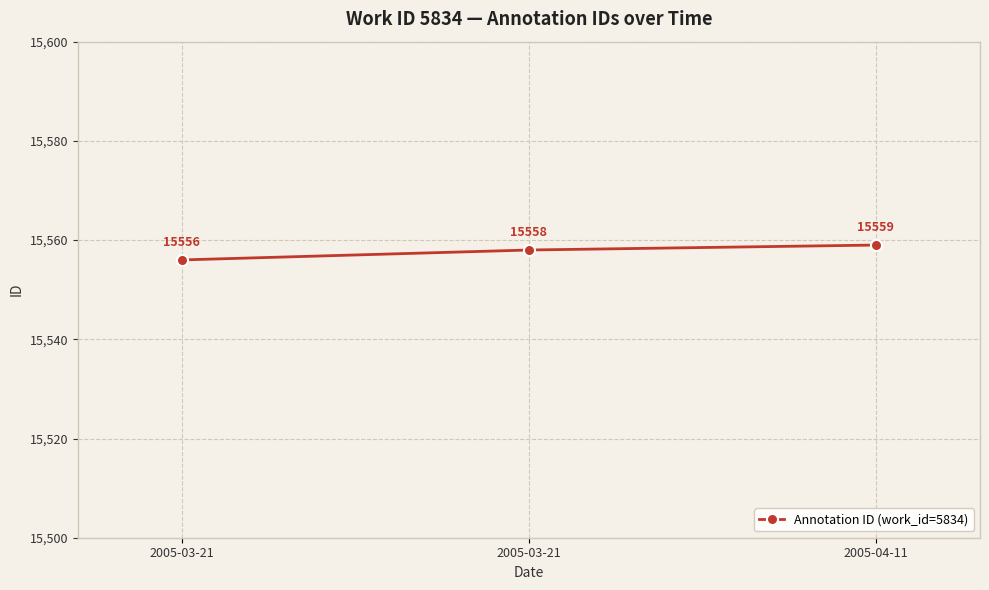

At which label is the value closest to 15557?

2005-03-21